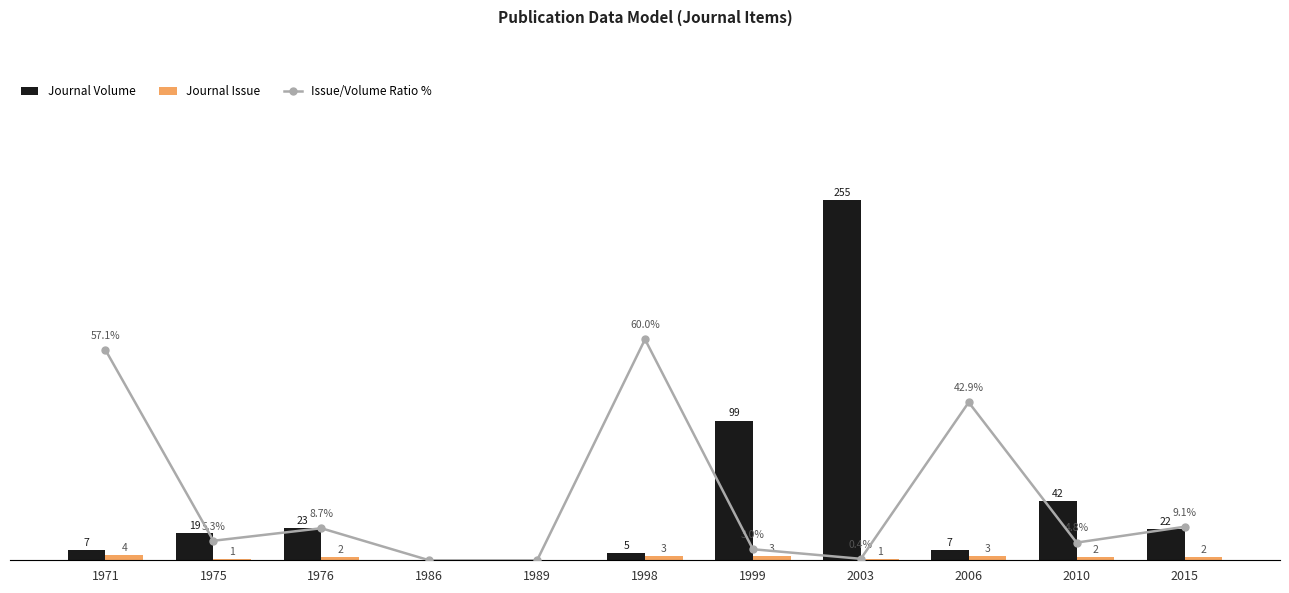

Reading left to right, transcribe all the data shown in this chart.

Journal Volume: 1971=7.0	1975=19.0	1976=23.0	1986=0.0	1989=0.0	1998=5.0	1999=99.0	2003=255.0	2006=7.0	2010=42.0	2015=22.0
Journal Issue: 1971=4.0	1975=1.0	1976=2.0	1986=0.0	1989=0.0	1998=3.0	1999=3.0	2003=1.0	2006=3.0	2010=2.0	2015=2.0
Issue/Volume Ratio %: 1971=57.1	1975=5.3	1976=8.7	1986=0.0	1989=0.0	1998=60.0	1999=3.0	2003=0.4	2006=42.9	2010=4.8	2015=9.1